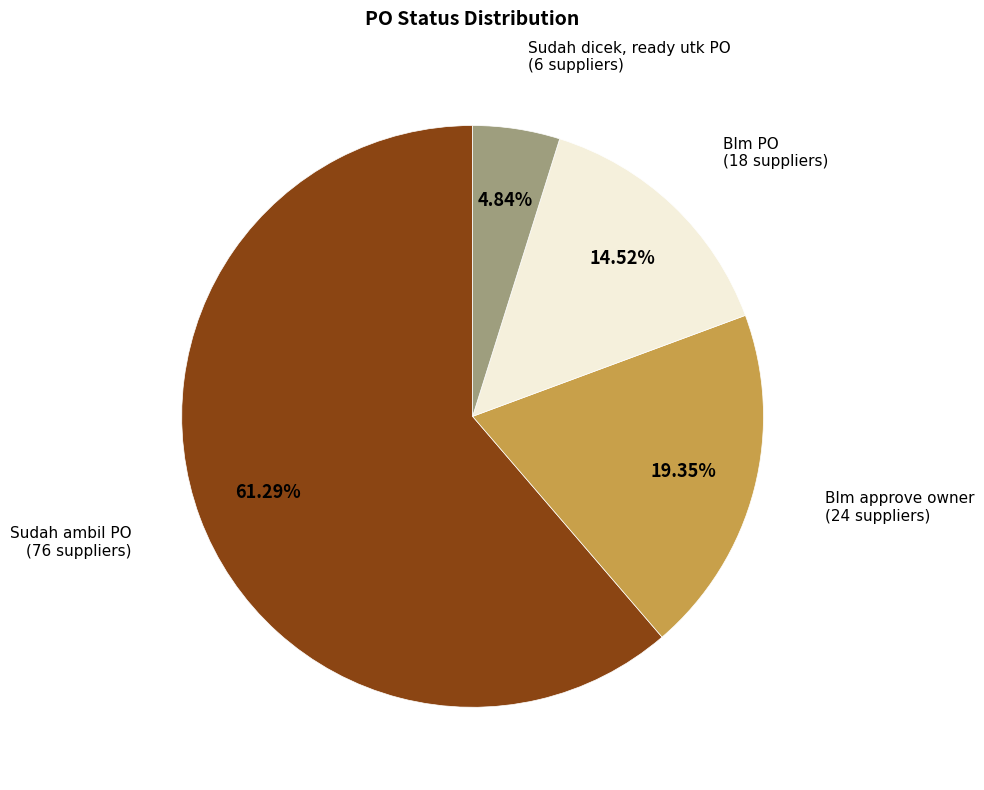

What portion of the pie excludes Blm PO?

85.5%